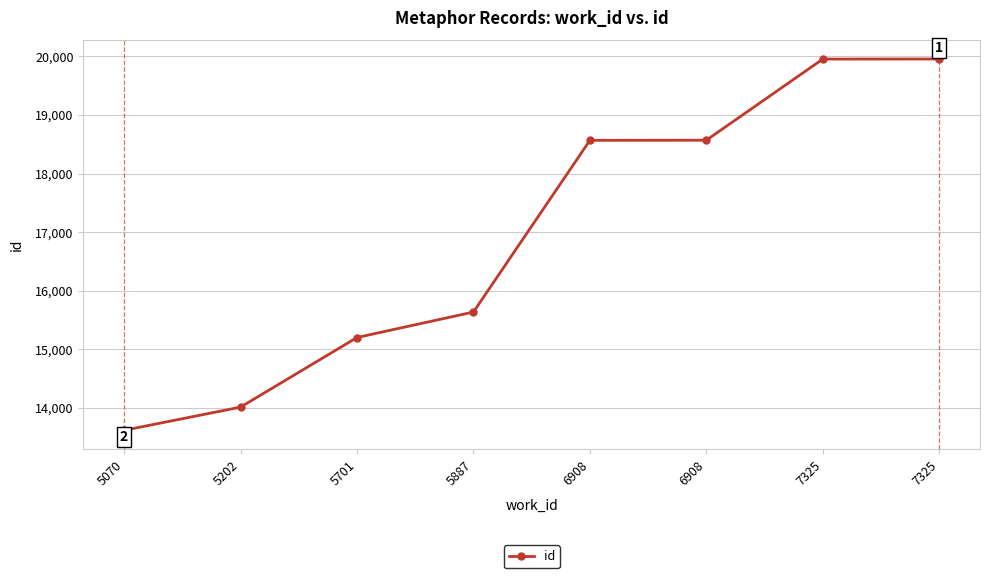

What is the change in value from 5202 to 7325?

+5941